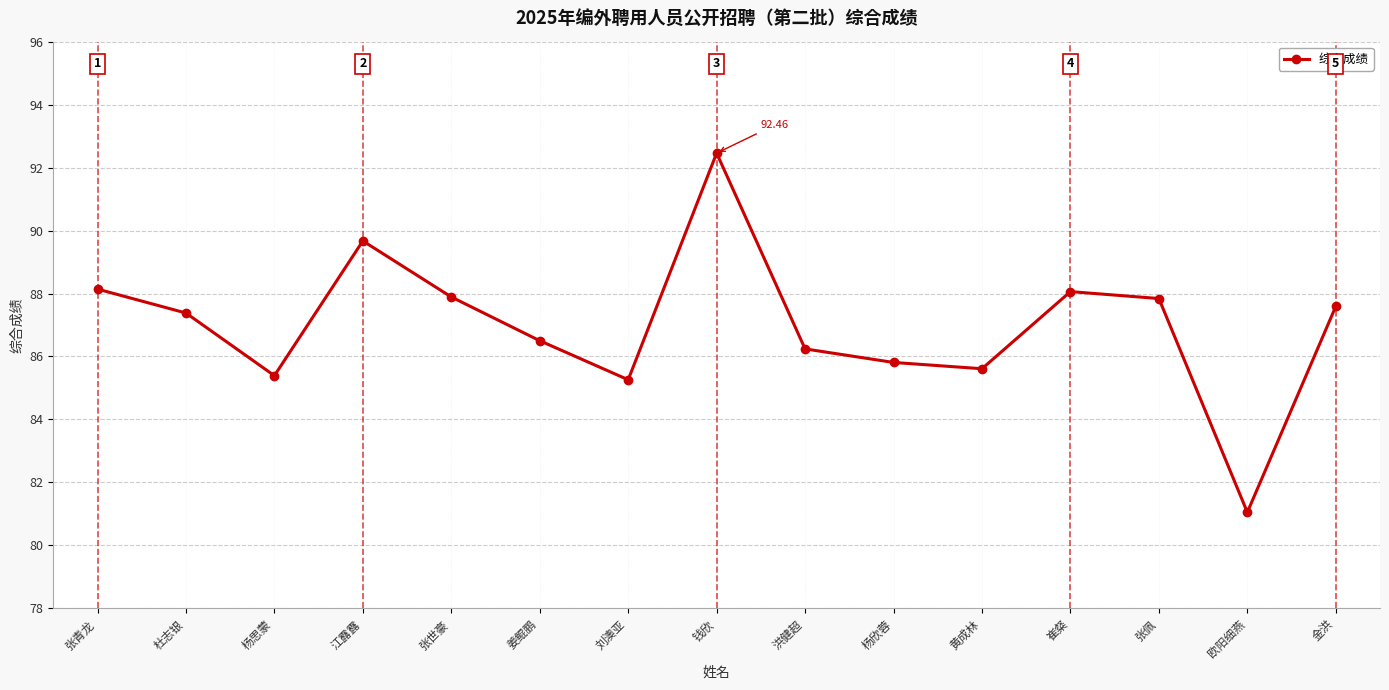

Where does the data first go above 87?

张青龙